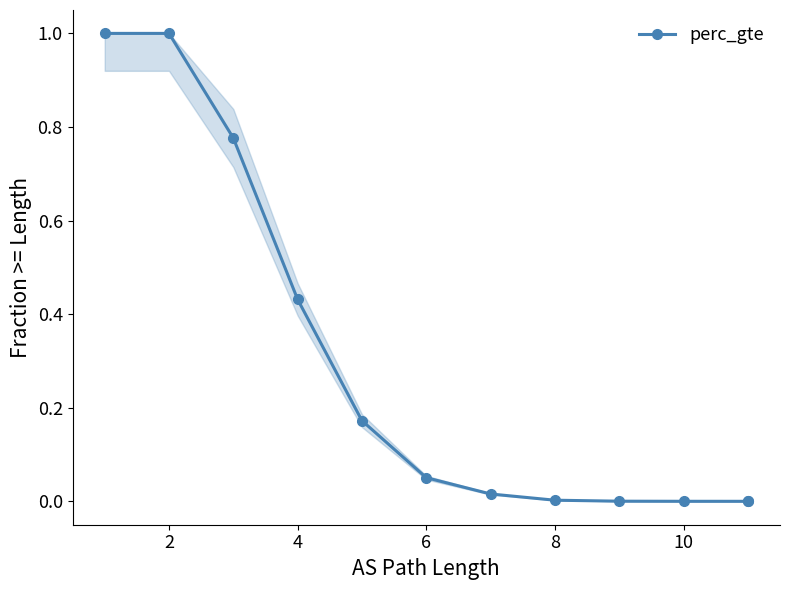

Which has a higher value, 7 or 8?

7